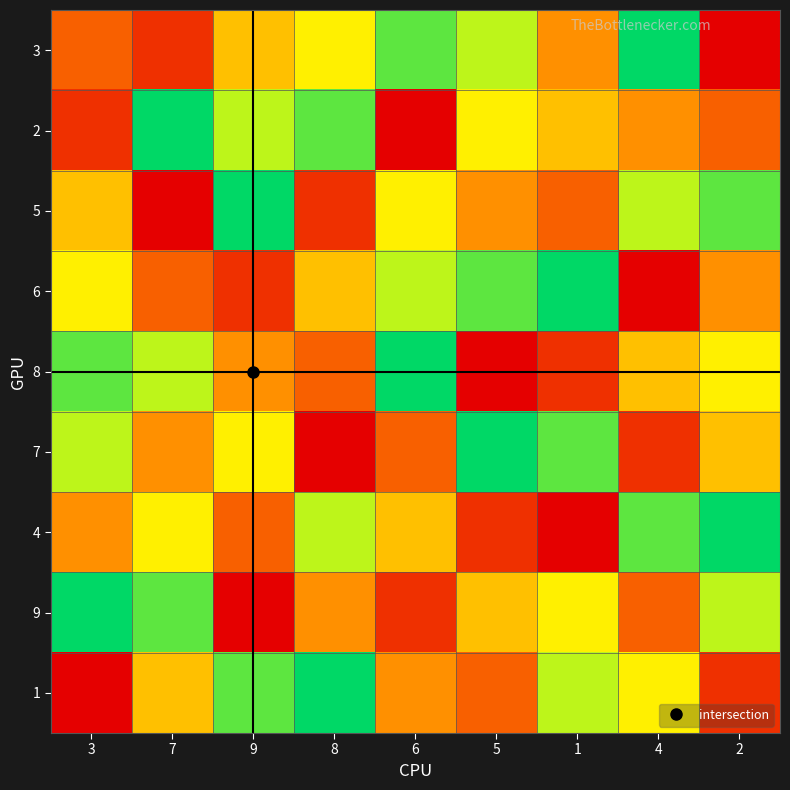

What is the spread (max minus min) of values at 4?

8